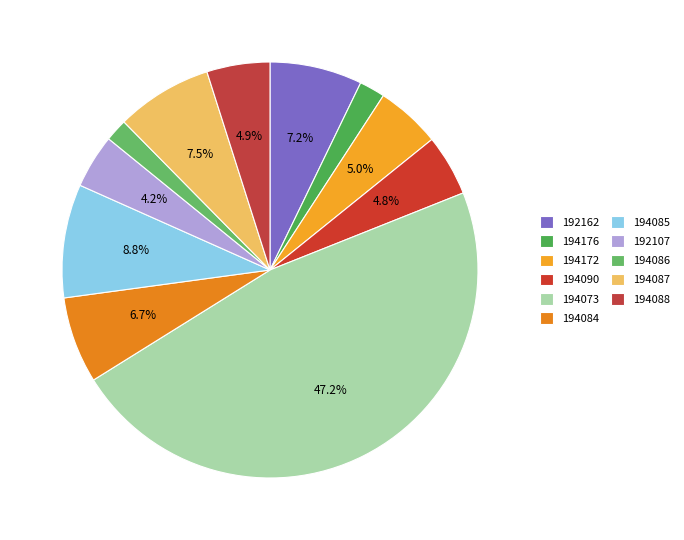

True or false: 194087 accounts for 1% of the total.

False